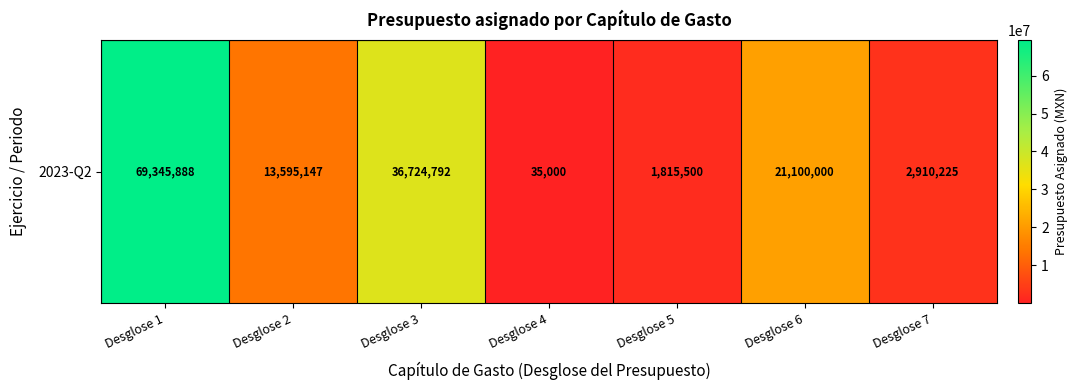

Reading left to right, what are all the values shown in this chart?

69345888.4	13595147.1	36724792.0	35000.0	1815500.0	21100000.0	2910225.2